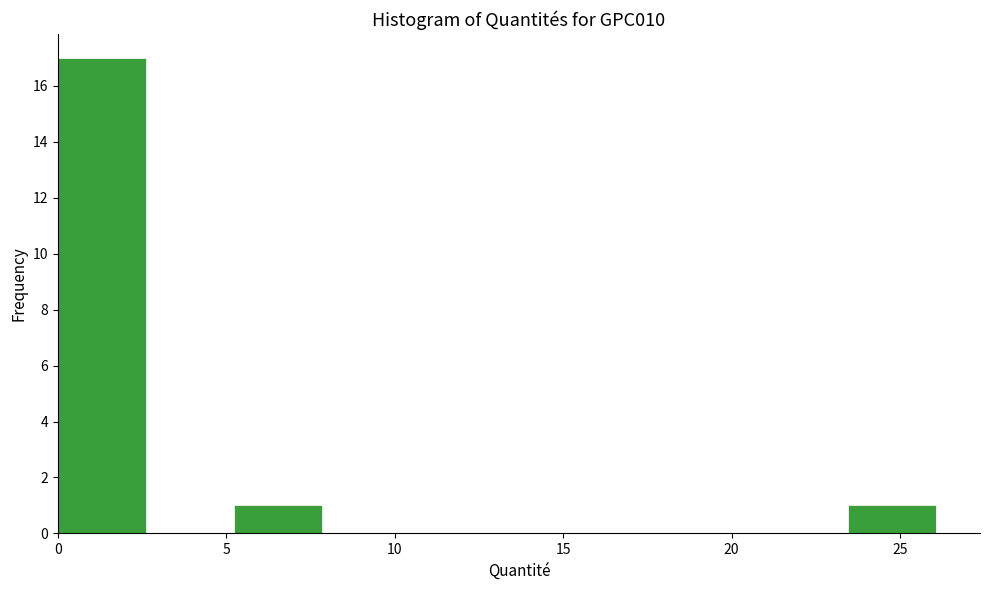

Reading left to right, transcribe this chart: for each bar, give the range it covers on the x-axis and its height. Neither the bar edges nor the heights are printed on the chart, so give them approximately, as read against the axes.

0.0 to 2.5: 17
2.5 to 5.0: 0
5.0 to 8.0: 1
8.0 to 10.5: 0
10.5 to 13.0: 0
13.0 to 15.5: 0
15.5 to 18.5: 0
18.5 to 21.0: 0
21.0 to 23.5: 0
23.5 to 26.0: 1